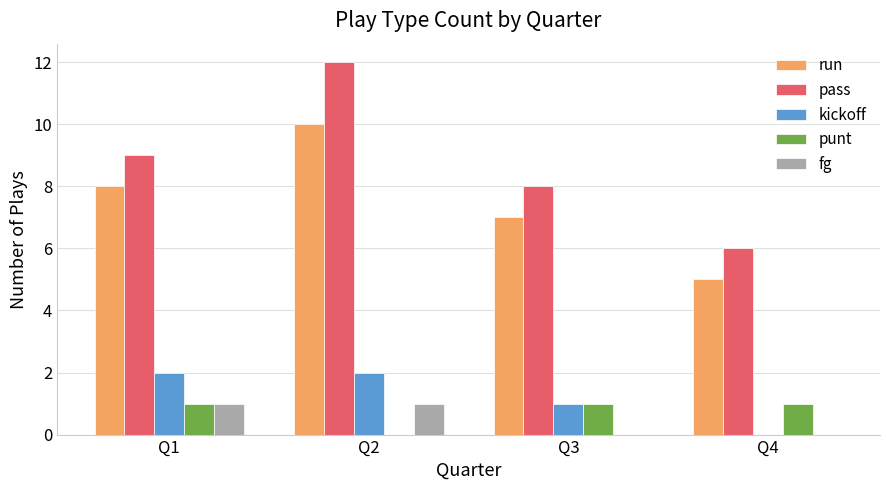

At which category is the sum across all series the highest?

Q2